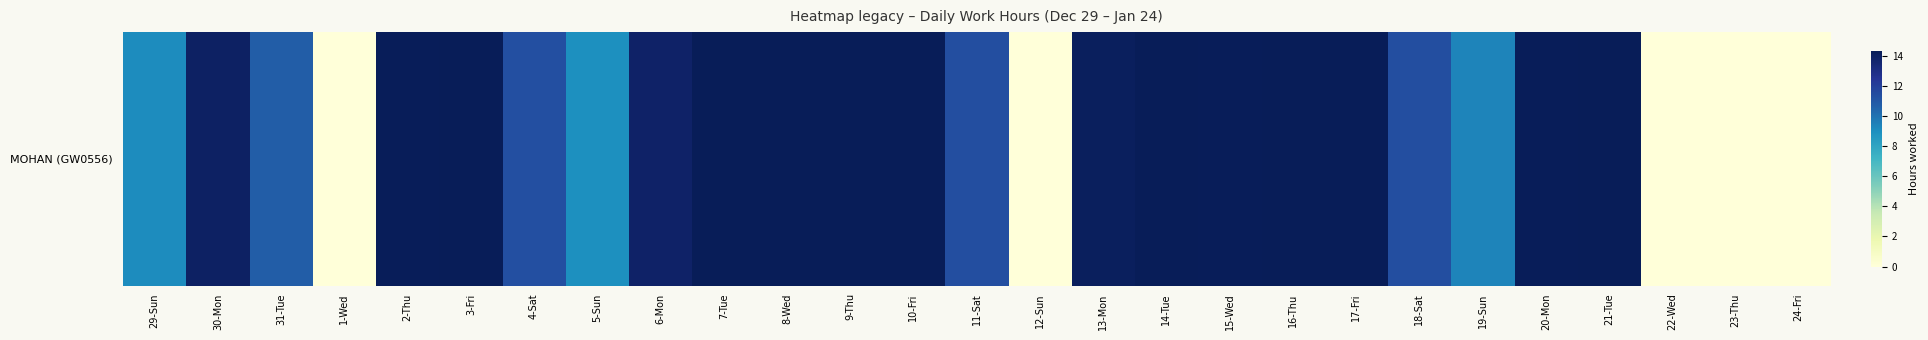

Approximately how many times larger is the value at 4-Sat compared to 21-Tue?

0.8